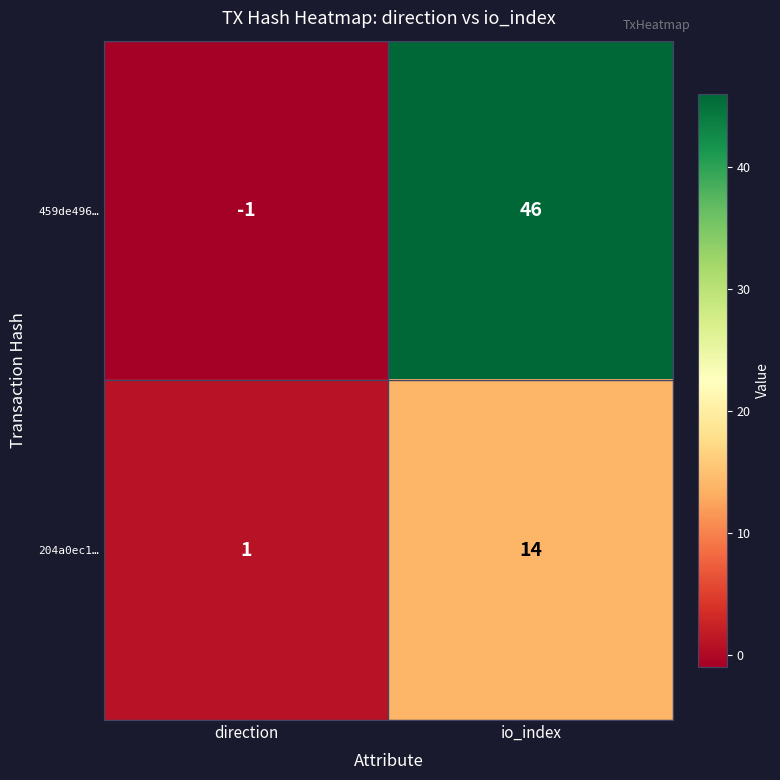

Count the number of data series in this chart.

2